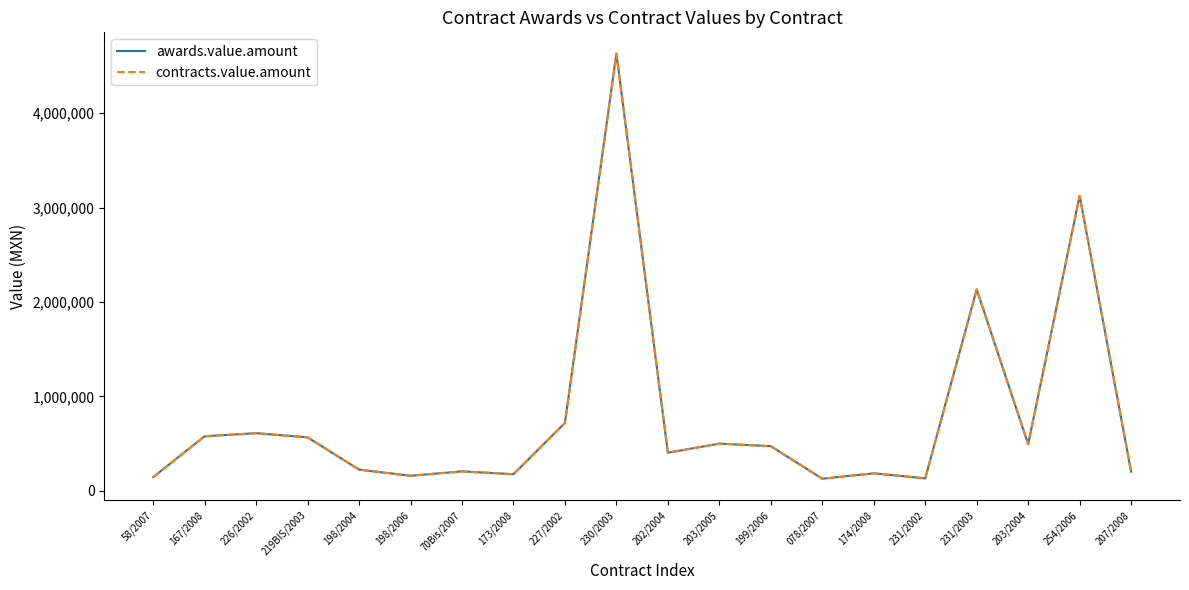

Reading right to left, transcribe all the data shown in this chart.

awards.value.amount: 201739.1	3124836.9	492361.7	2133056.4	130434.8	183750.0	126530.0	471424.8	498713.8	402173.9	4632223.2	718799.1	174468.2	204736.0	158000.0	223100.0	565217.4	609146.9	576792.0	143641.0
contracts.value.amount: 201739.1	3124836.9	492361.7	2133056.4	130434.8	183750.0	126530.0	471424.8	498713.8	402173.9	4632223.2	718799.1	174468.2	204736.0	158000.0	223100.0	565217.4	609146.9	576792.0	143641.0